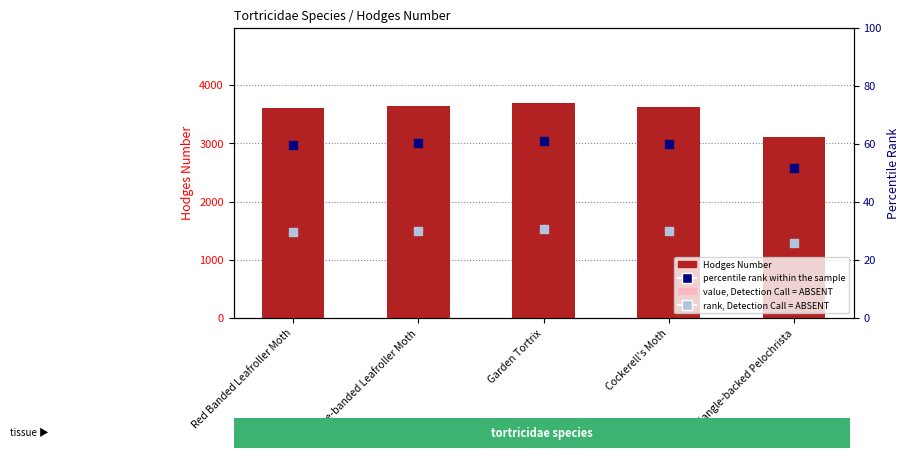

At how many categories does at least one series exceed 677?

5